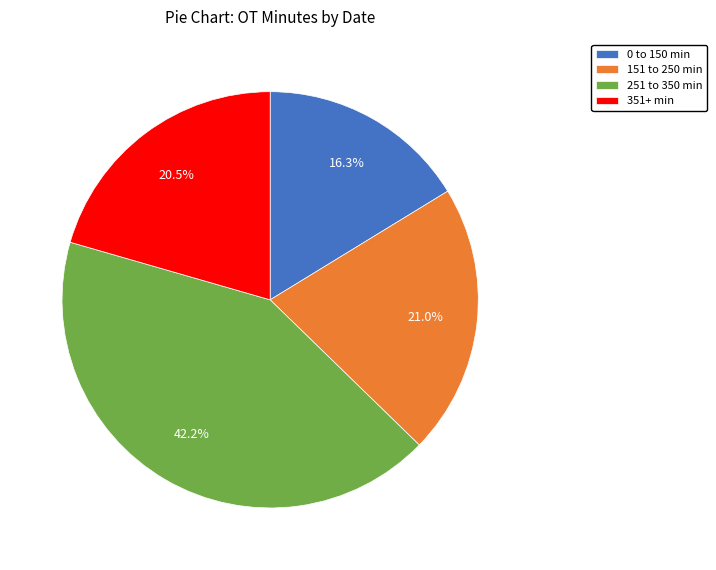

Is there a majority slice in this chart?

No